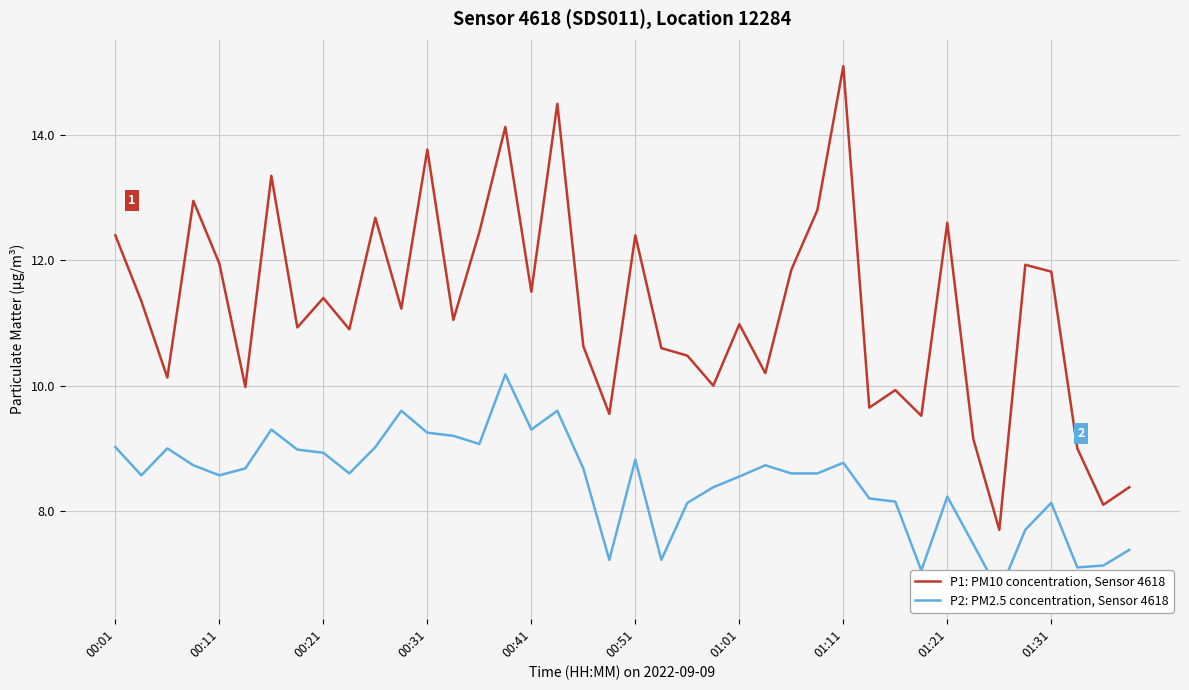

True or false: P1: PM10 concentration, Sensor 4618 and P2: PM2.5 concentration, Sensor 4618 cross at least once.

False